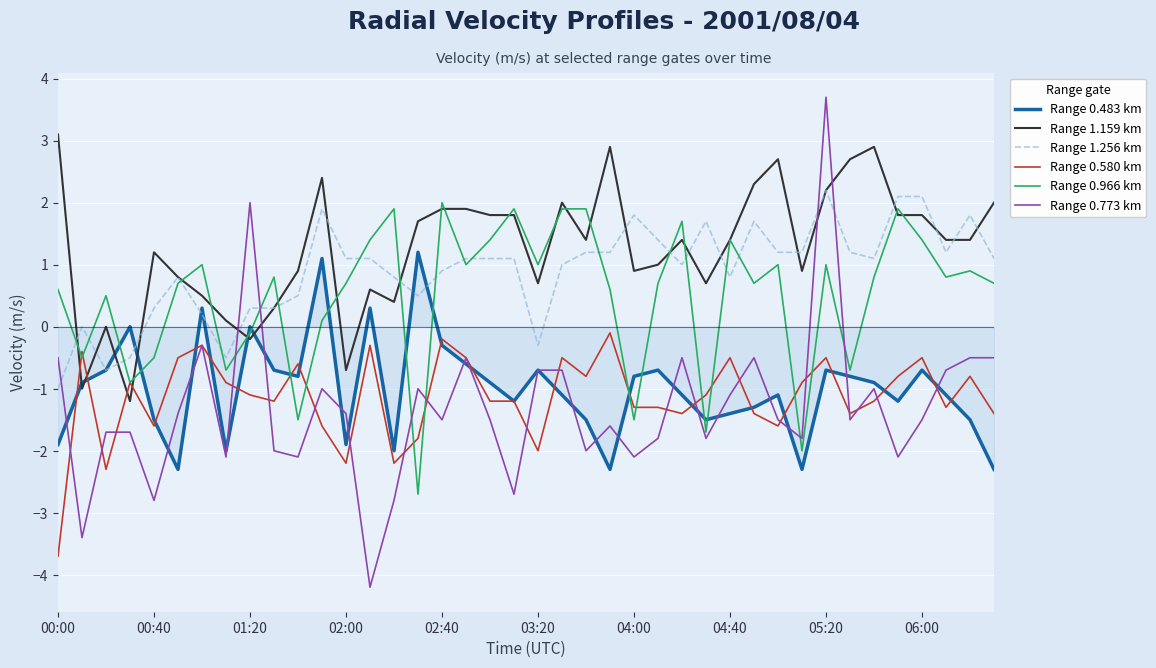

What is the maximum value shown in the chart?

3.7